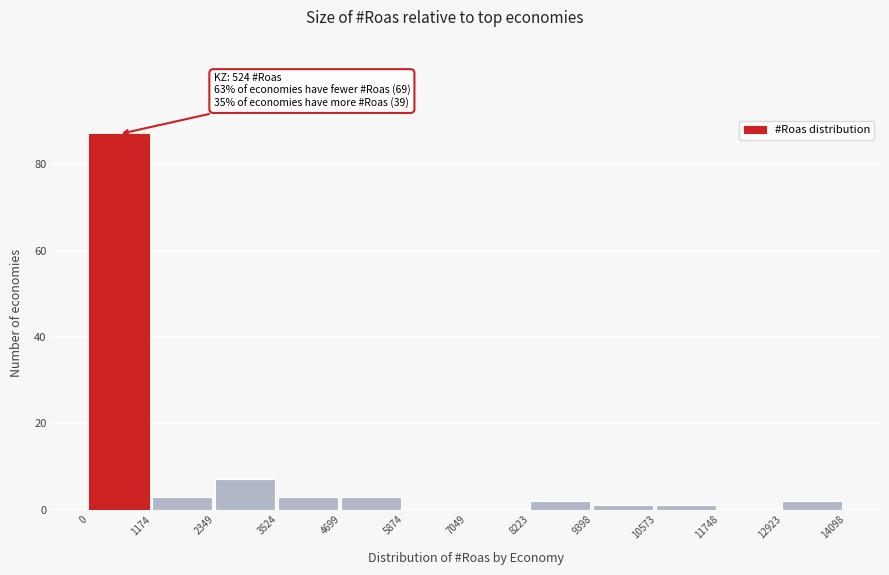

Which range on the x-axis has the tallest bar?

0 to 1174